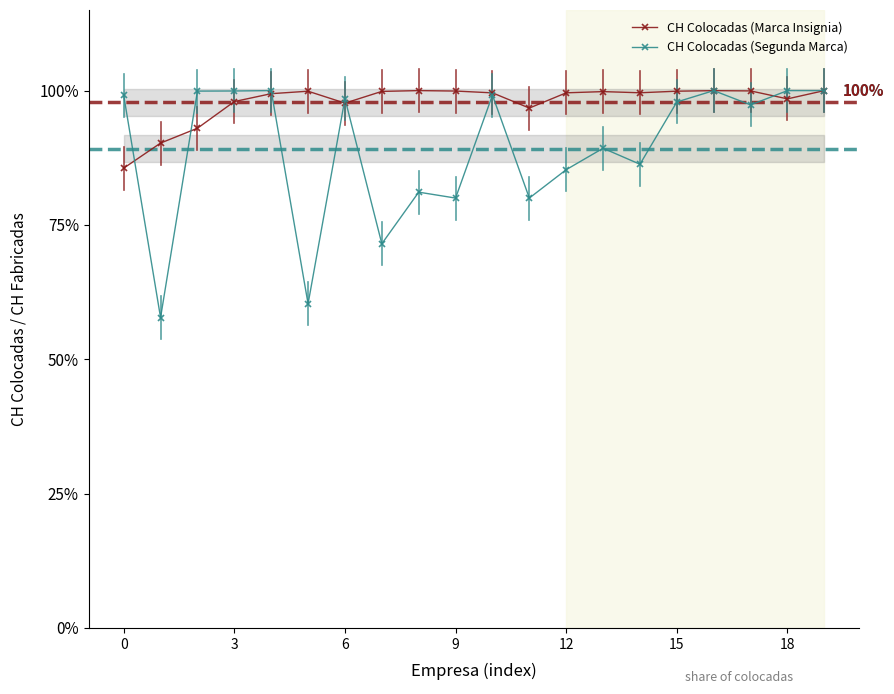

What is the greatest value displayed?

1.0